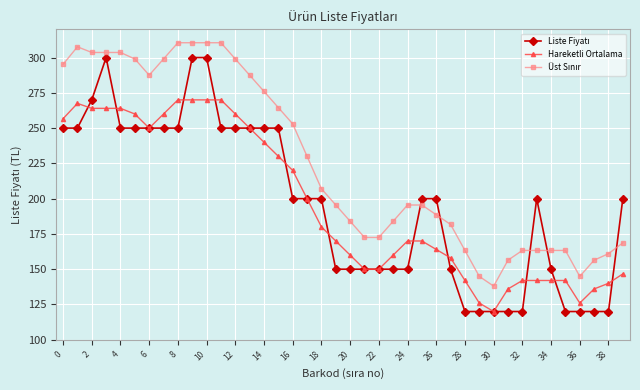

At how many categories does at least one series exceed 176?

28